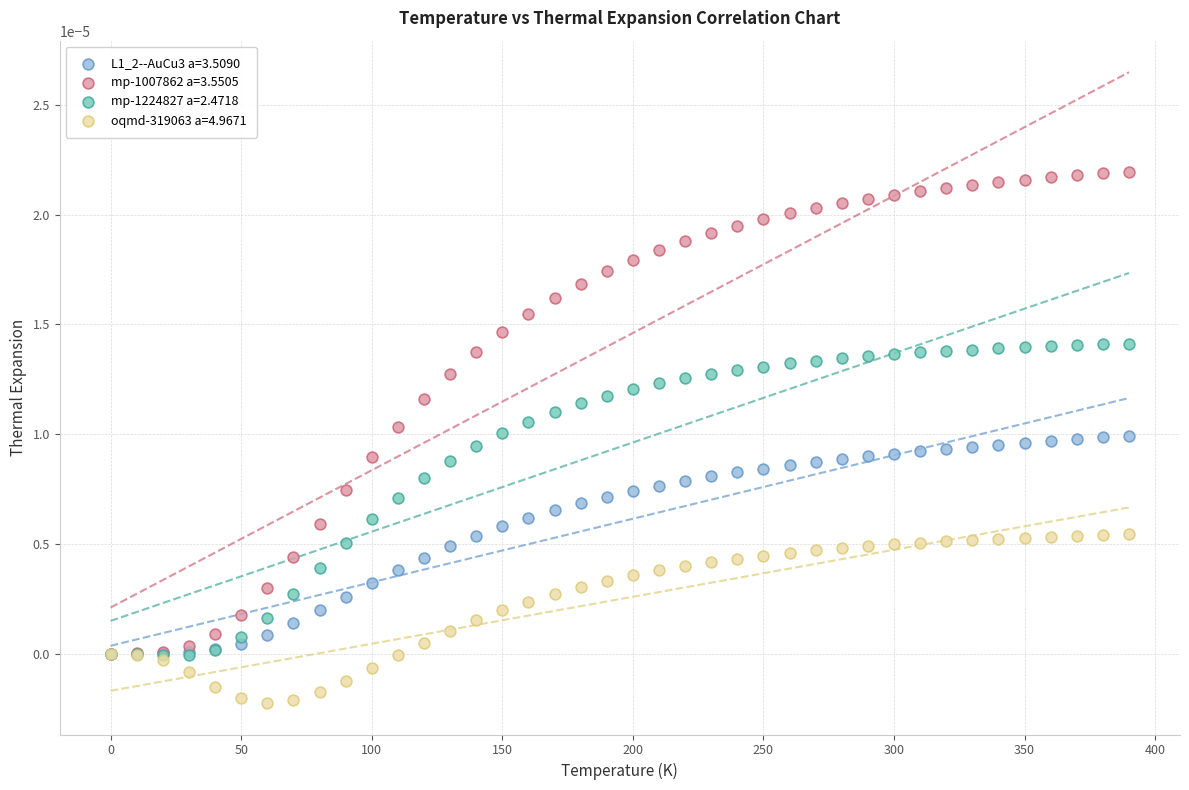

Which series reaches the maximum Y coordinate?

mp-1007862 a=3.5505